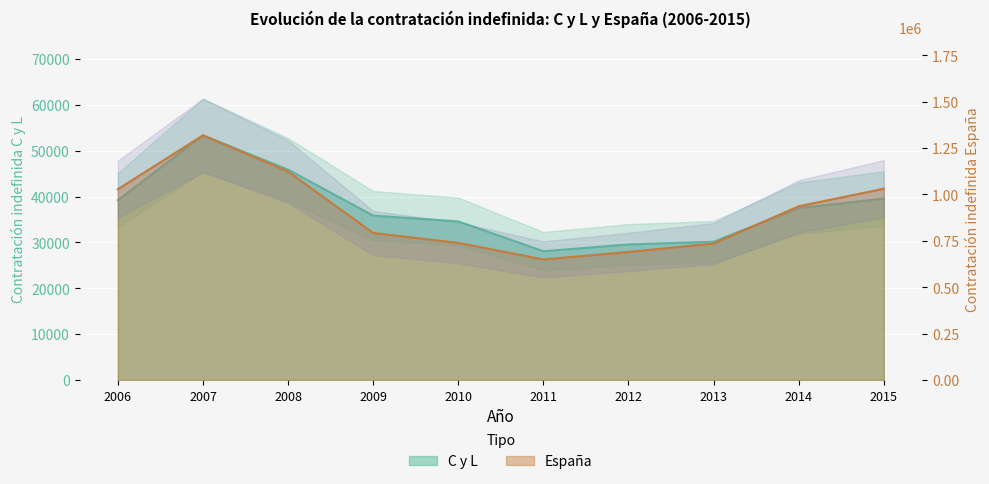

What is the approximate value of C y L at 2009, to the nearest 10?

35850